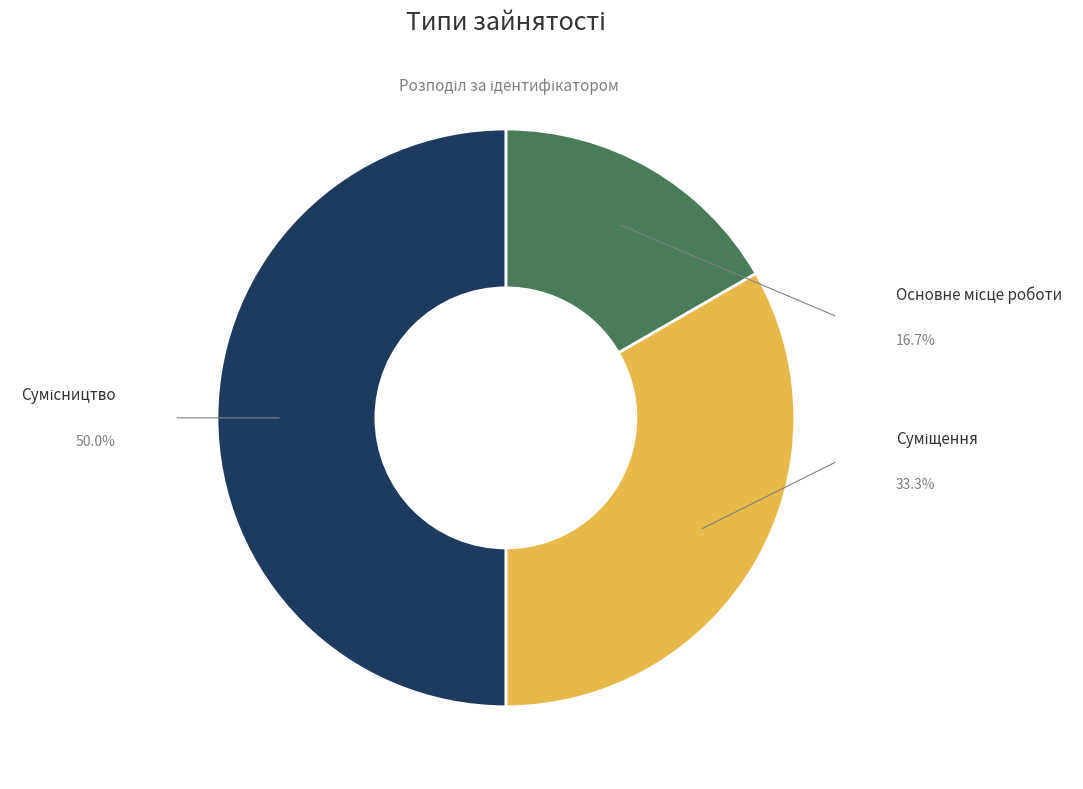

Count the number of slices in the pie.

3